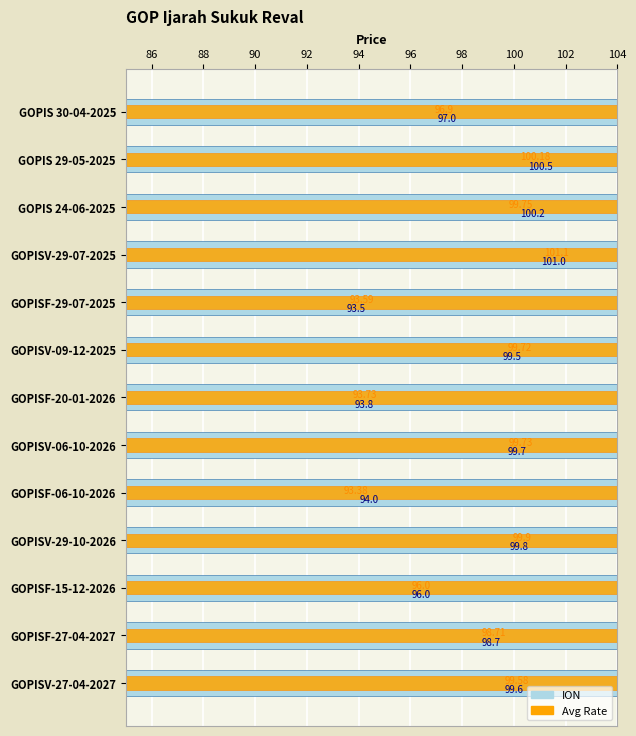

Is it true that ION equals 41.5 at GOPISV-27-04-2027?

False